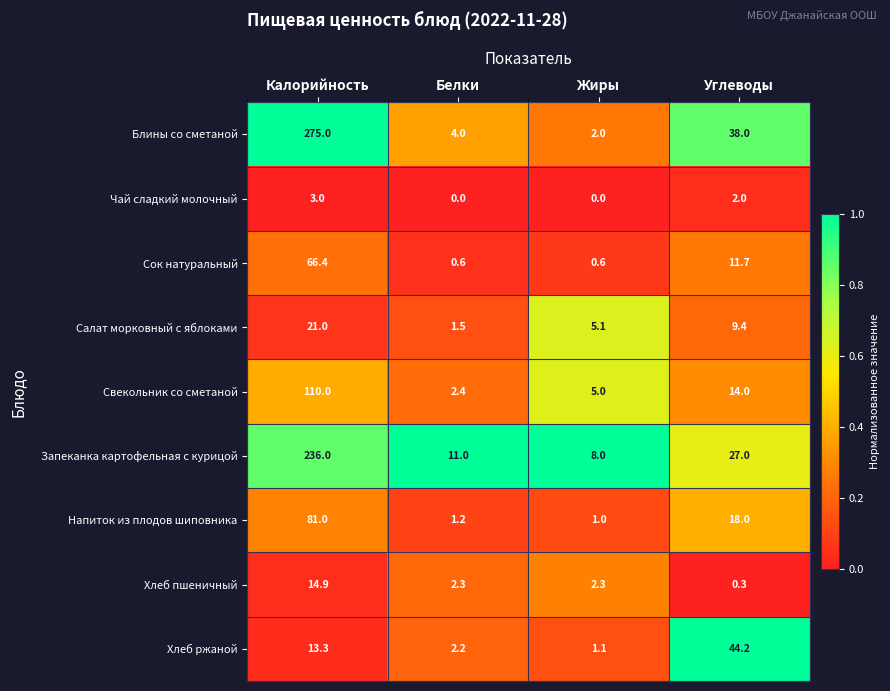

Between Белки and Углеводы, which series saw the biggest shift?

Хлеб ржаной